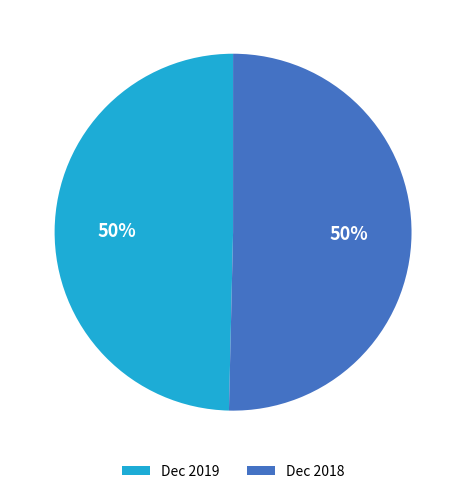

Do Dec 2018 and Dec 2019 together represent more than half of the pie?

Yes